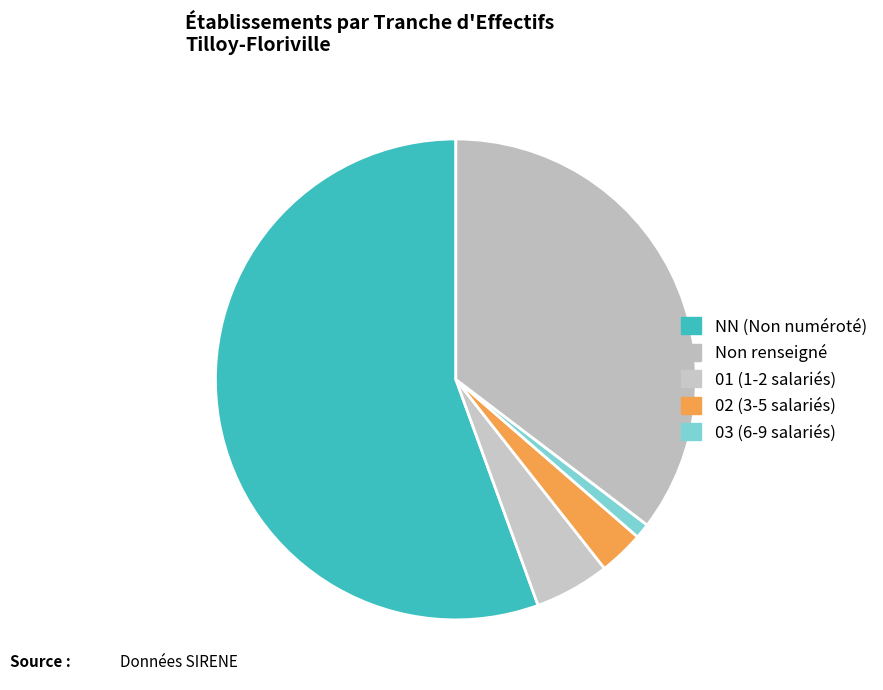

Count the number of slices in the pie.

5